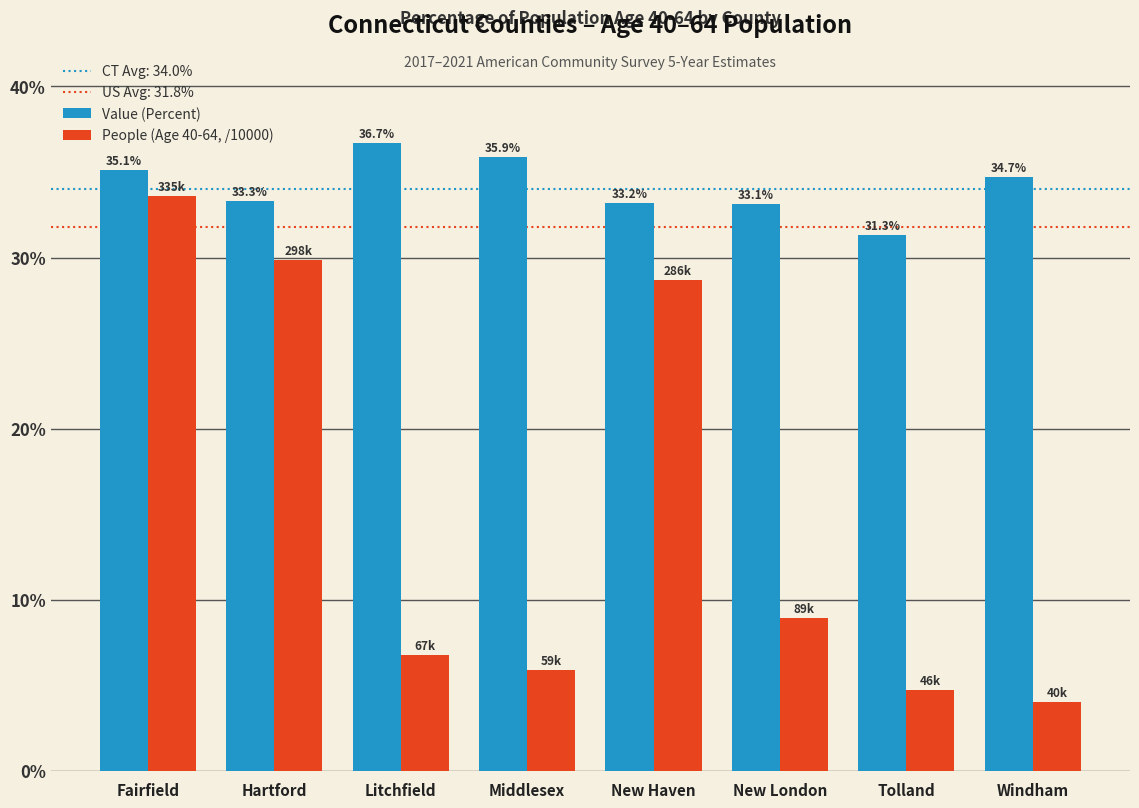

What is the approximate value of People (Age 40-64, /10000) at Middlesex?

5.9